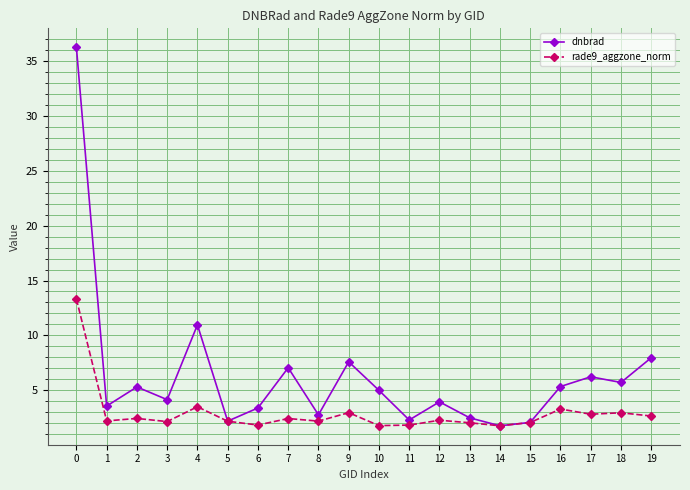

The dnbrad series shows 0.8 at 1. True or false?

False